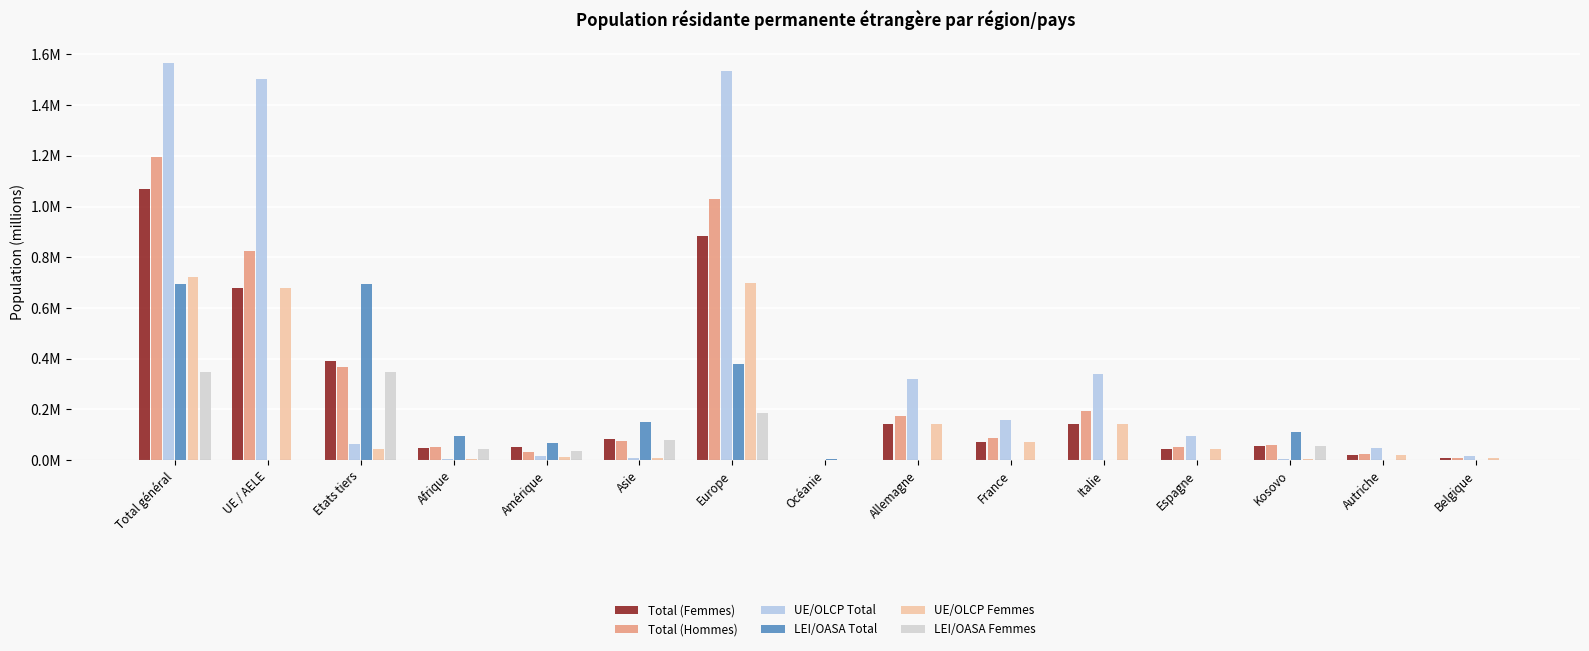

What is the spread (max minus min) of values at Espagne?

0.1